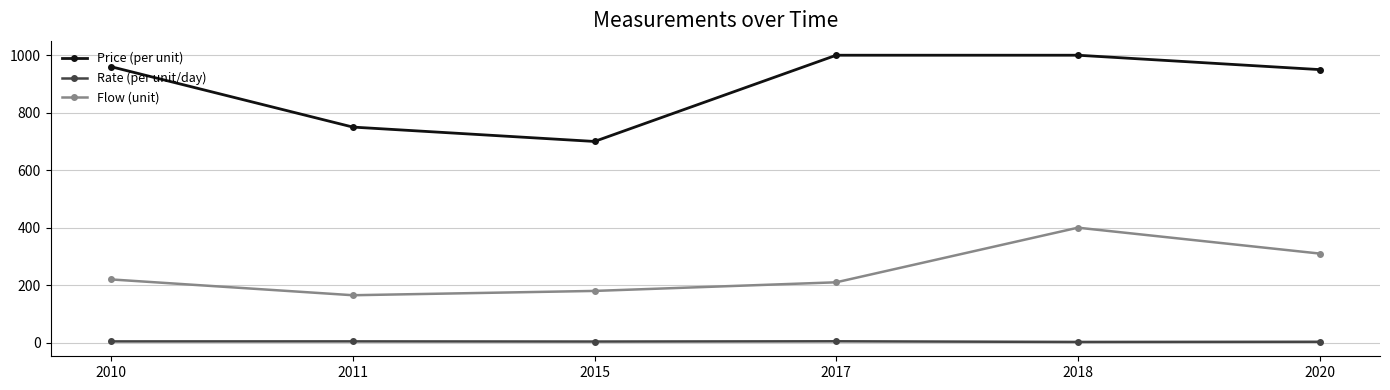

The value of Flow (unit) at 2017 is 210.0. True or false?

True